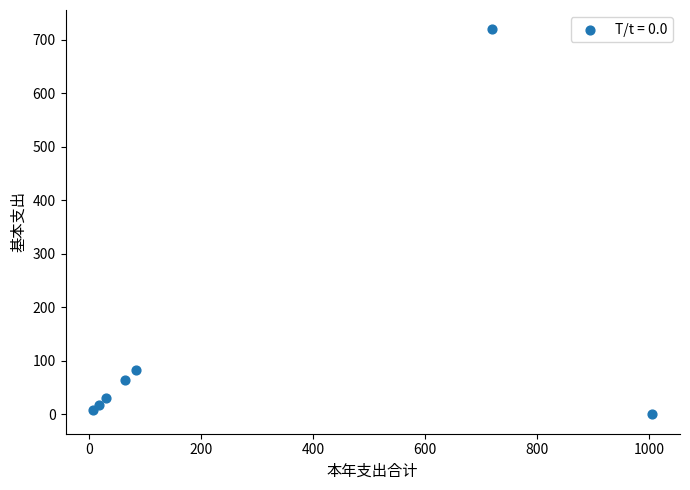

What is the range of X values (max minus min)?

998.0